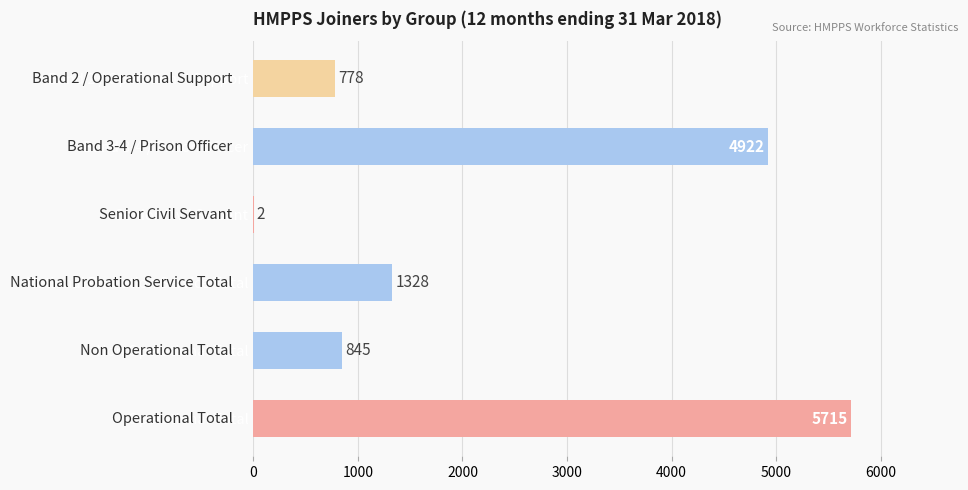

Where is the data nearest to the value 2858?

National Probation Service Total